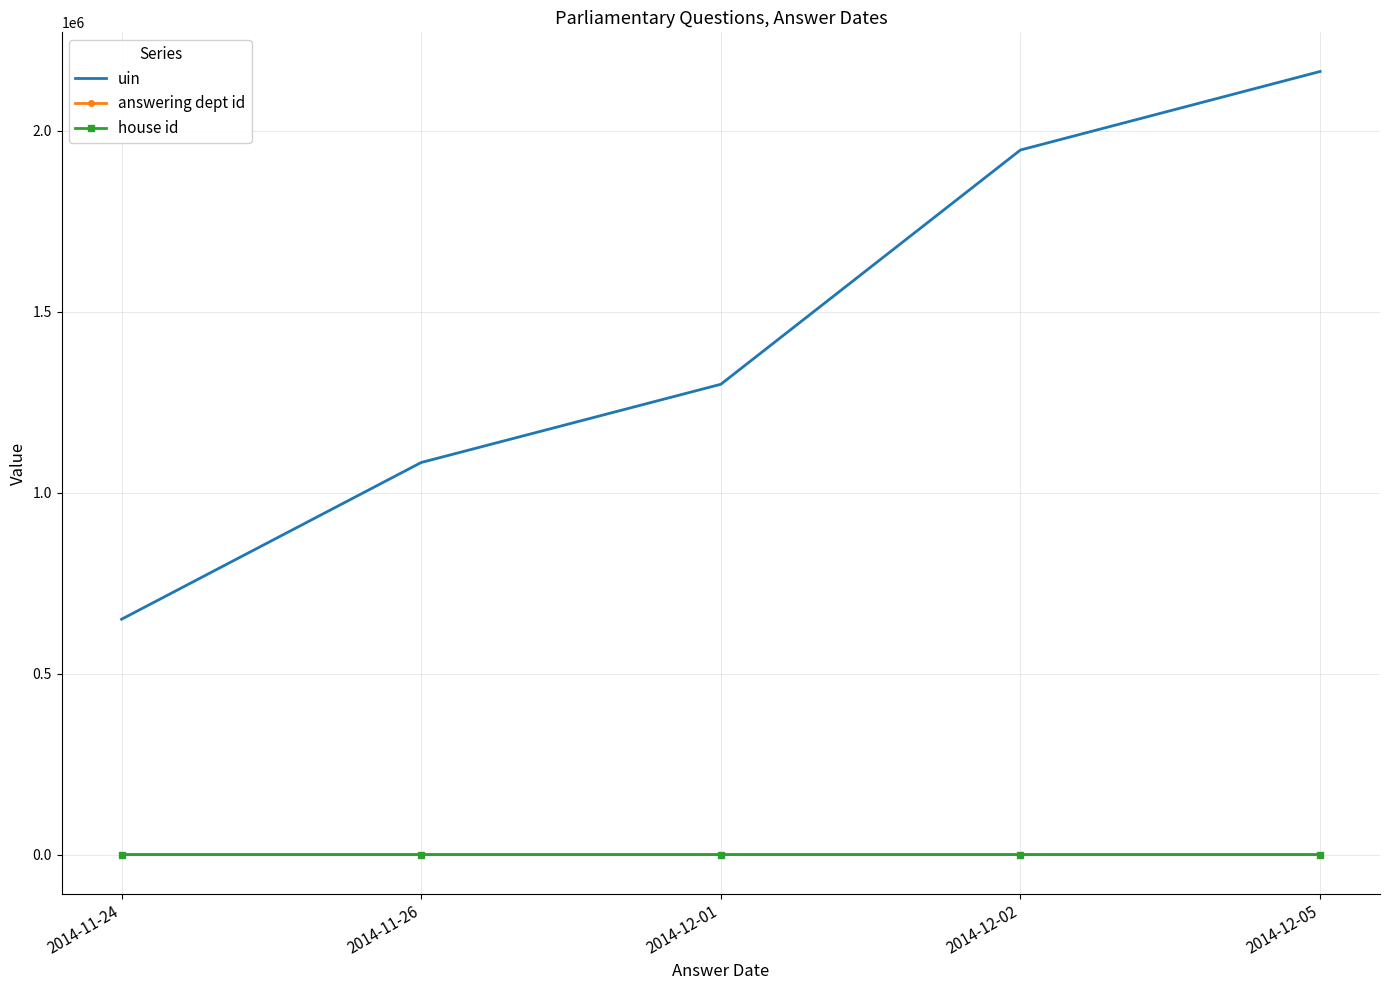

Which series has the largest total across all categories?

uin